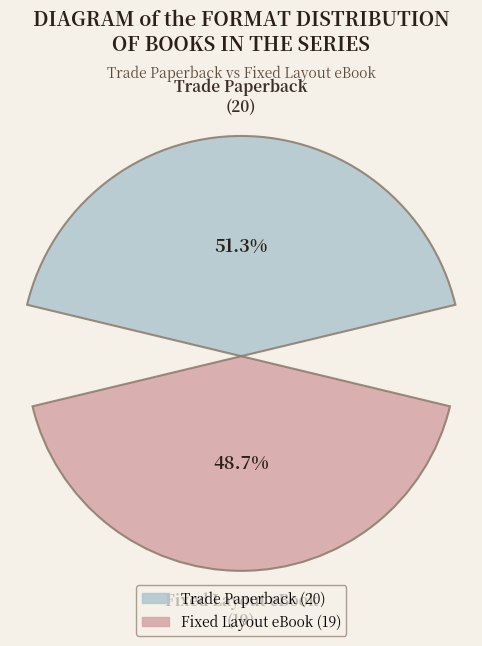

Rank the categories by value from lowest to highest.

Fixed Layout eBook, Trade Paperback